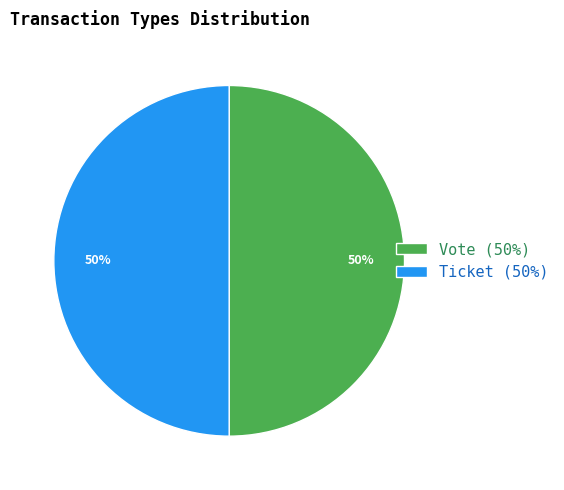

To the nearest percent, what is the combined percentage of Vote and Ticket?

100%